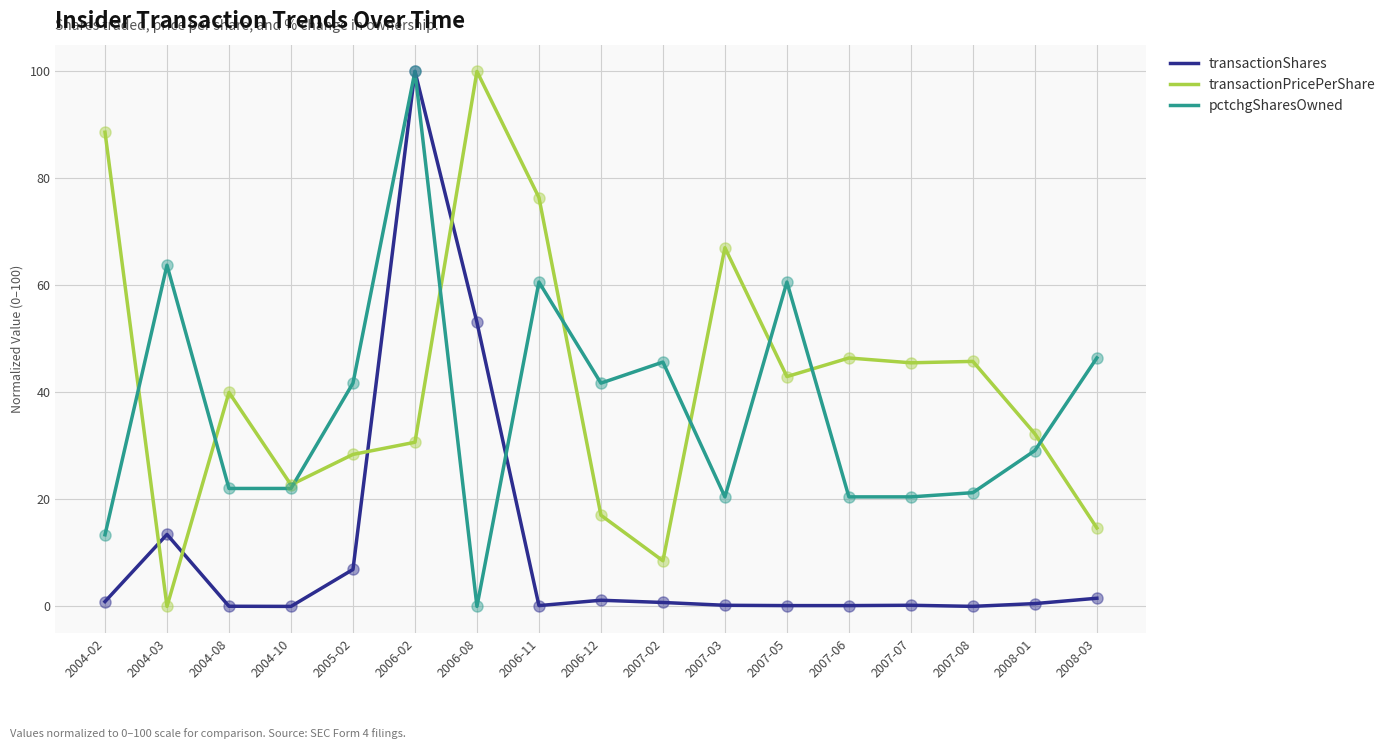

Is the value of pctchgSharesOwned at 2008-01 greater than the value of transactionPricePerShare at 2008-01?

No